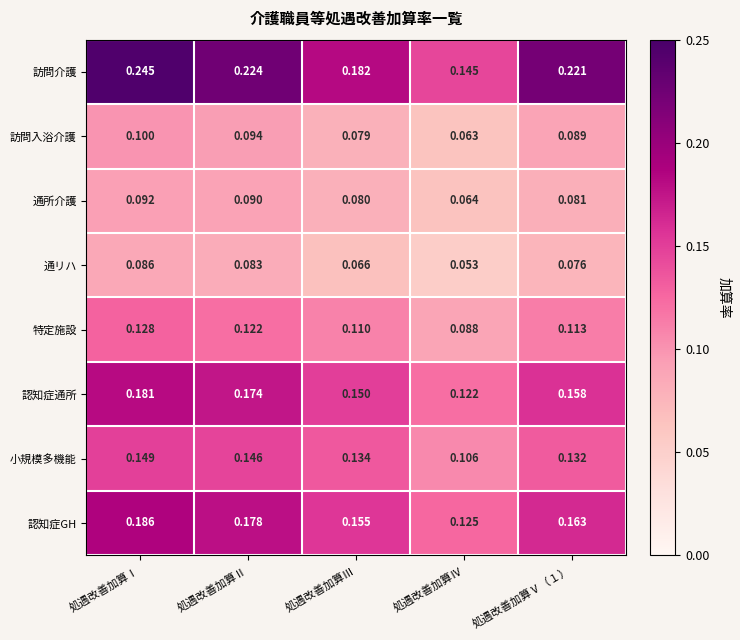

Count the number of data series in this chart.

8